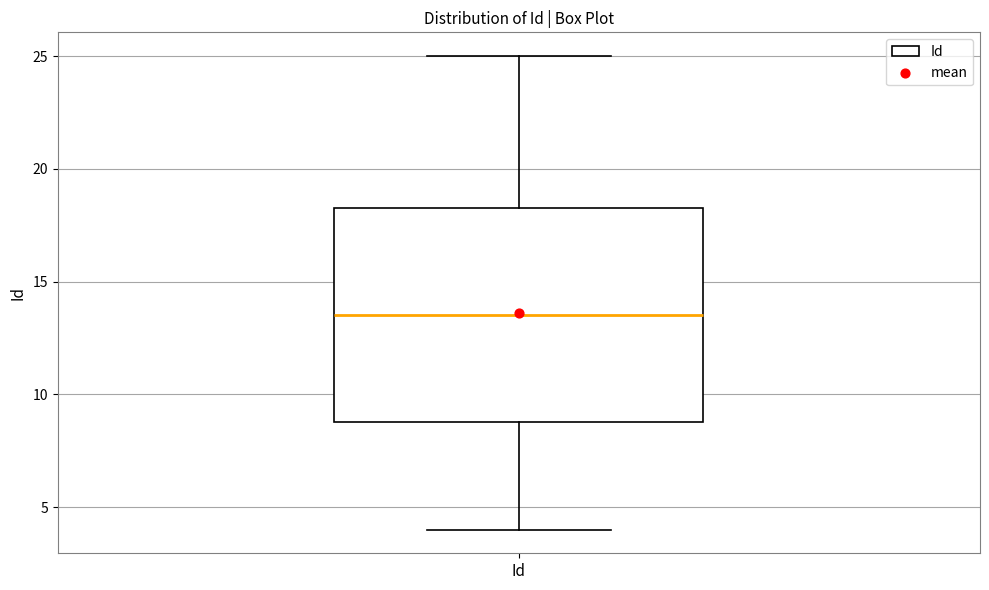

Where does the median line of the box for Id sit on the y-axis? The values are not printed on the chart, so give them approximately, as read against the axis.

13.5